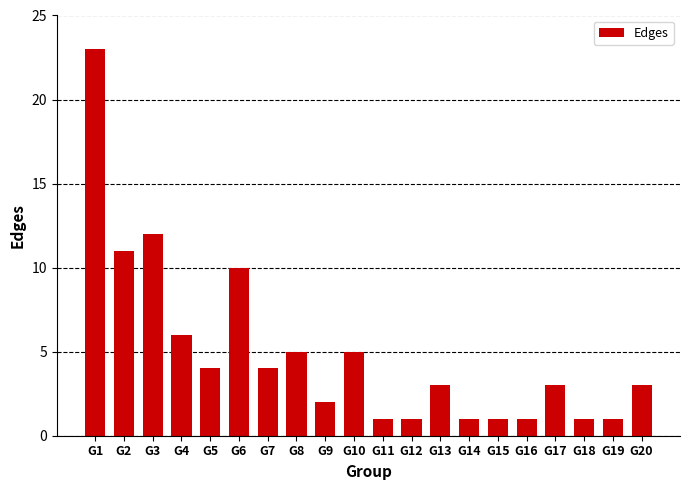

True or false: the data shows 1 at G18.

True